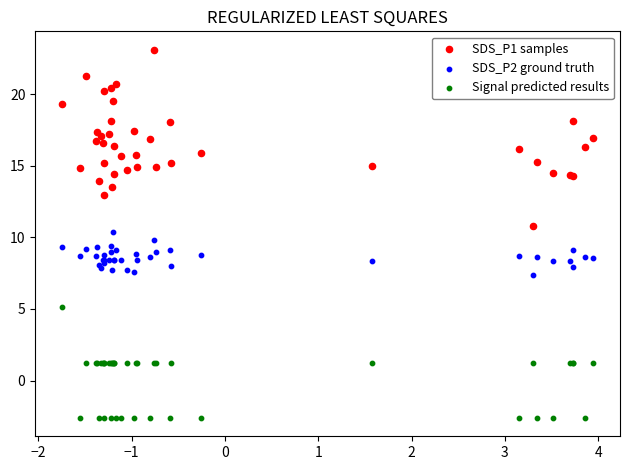

What is the X range (max minus min) for the scatter plot?

5.7